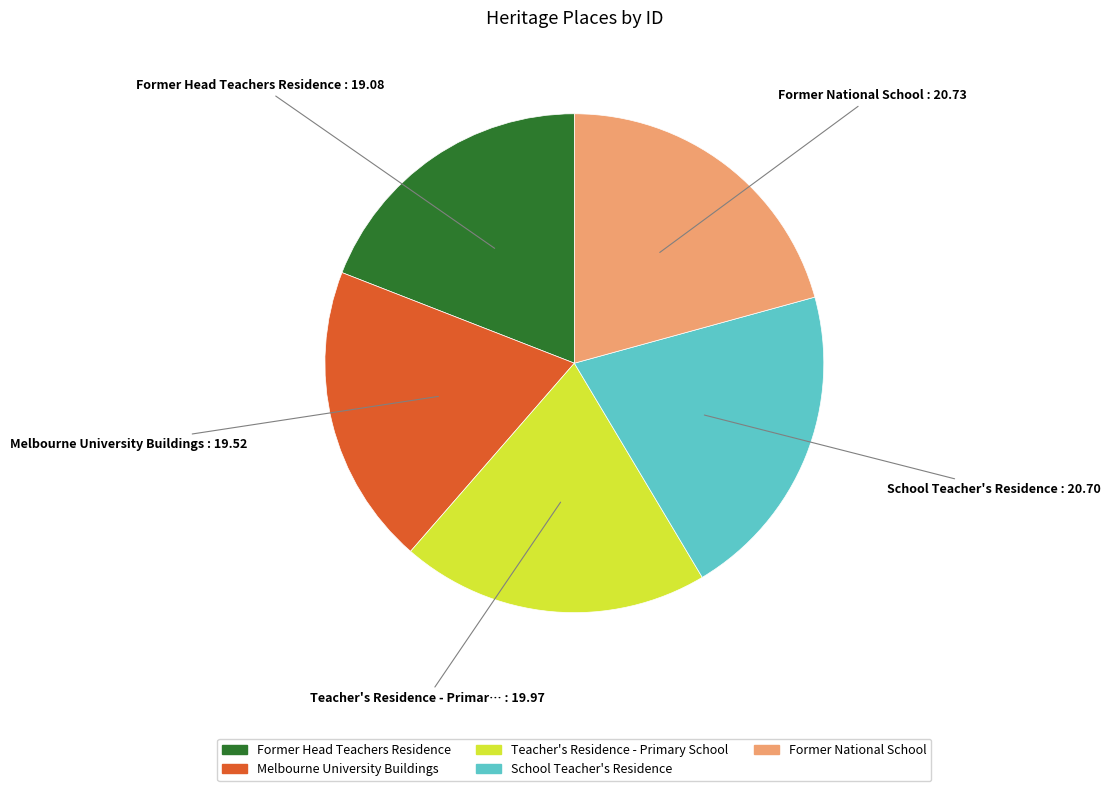

Do Former Head Teachers Residence and Melbourne University Buildings together represent more than half of the pie?

No